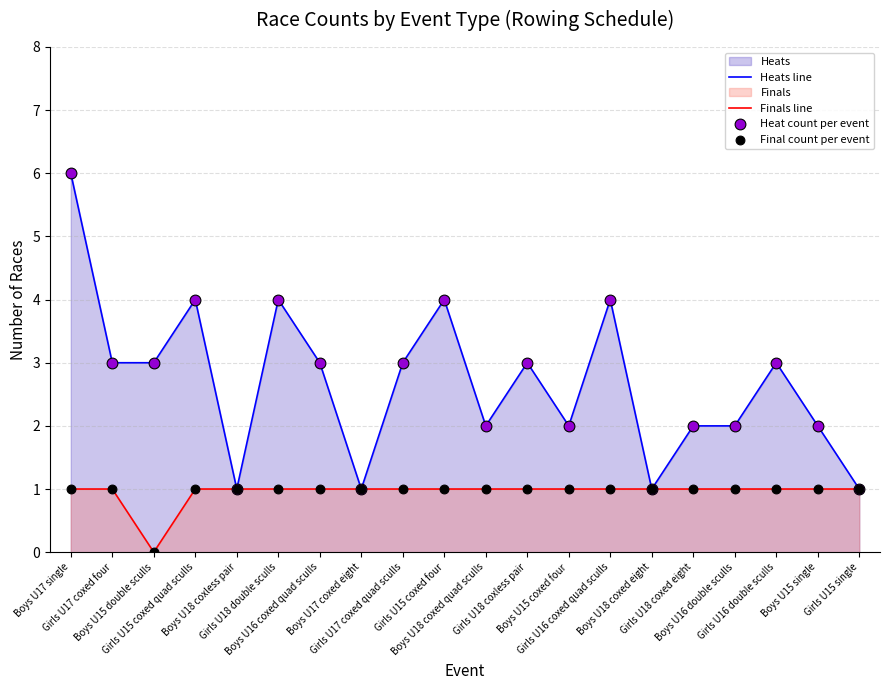

What is the total value across all series at Girls U15 single?

2